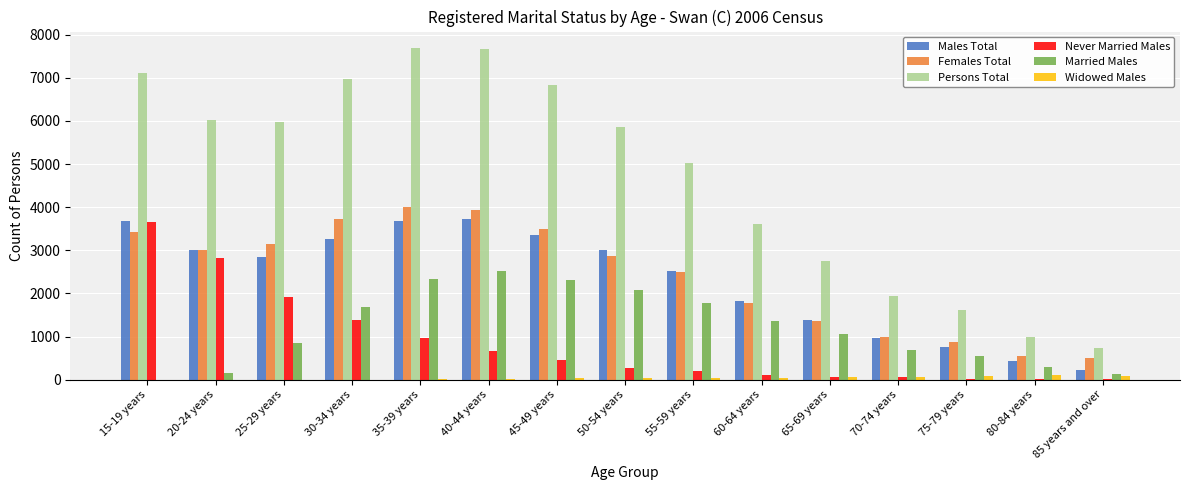

Is the value of Persons Total at 50-54 years greater than the value of Never Married Males at 20-24 years?

Yes